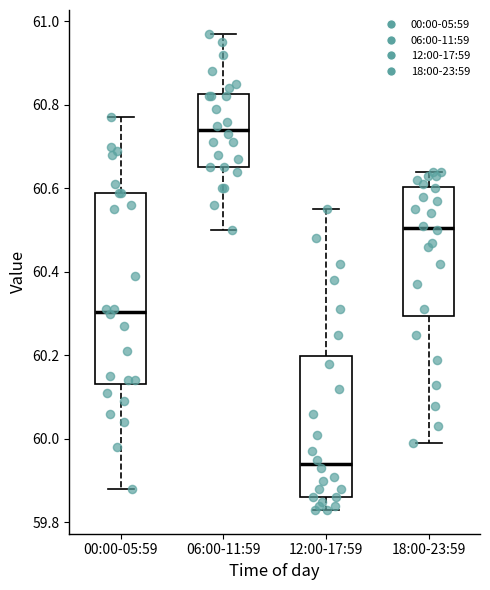

Which box has the highest median line?

06:00-11:59